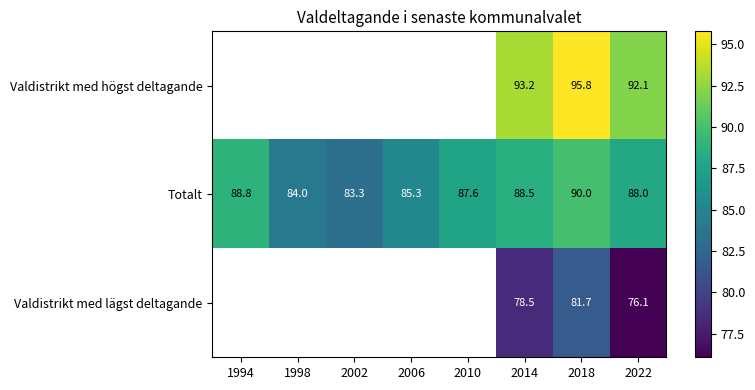

What value does the Totalt series have at 2010?

87.6